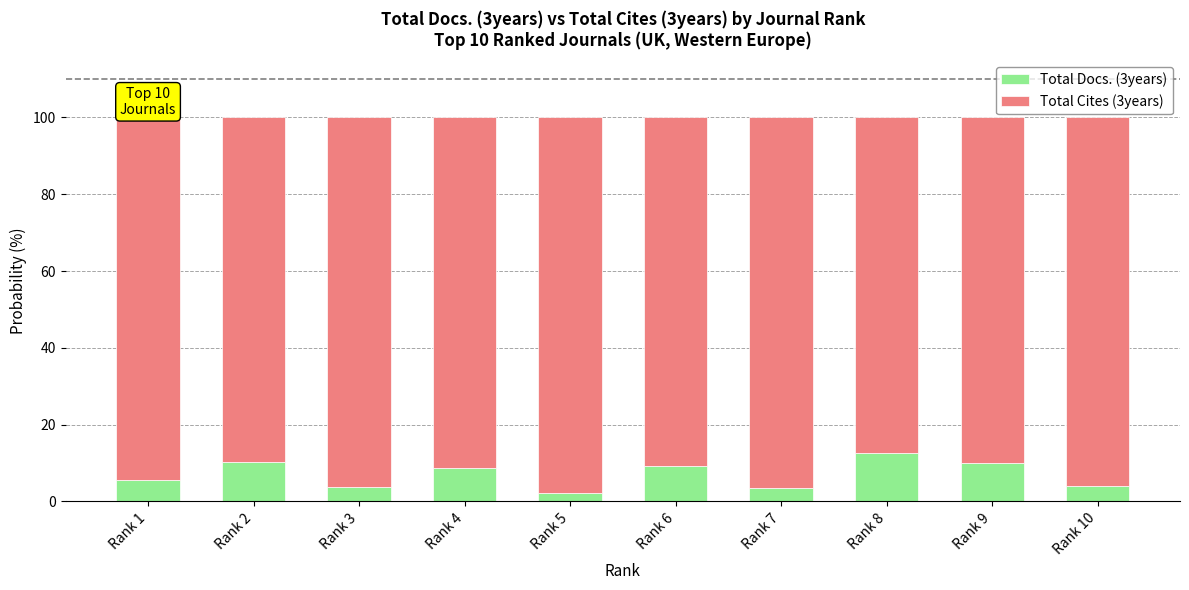

What are all the series names shown in the legend?

Total Docs. (3years), Total Cites (3years)